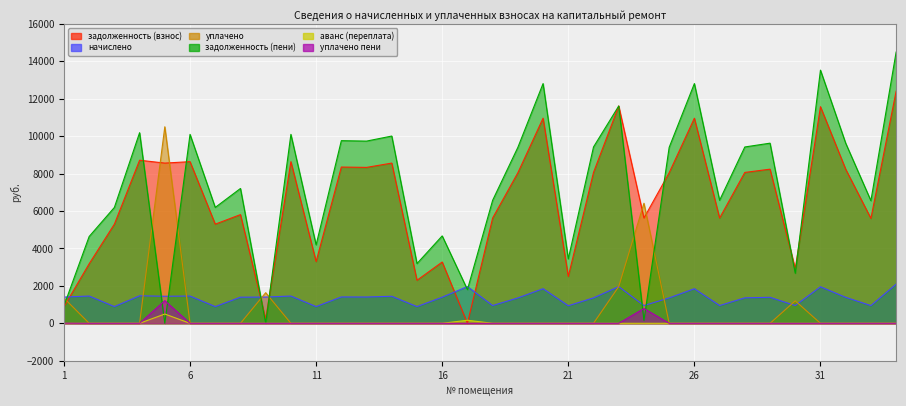

At which label does начислено first exceed 1396?

1